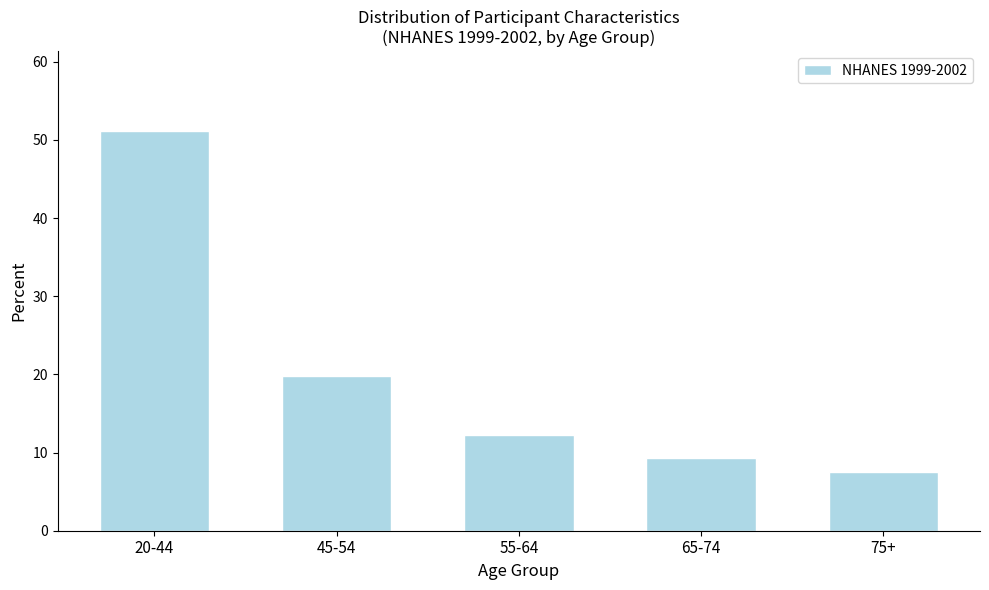

Reading left to right, transcribe all the data shown in this chart.

20-44=51.1	45-54=19.8	55-64=12.2	65-74=9.3	75+=7.6